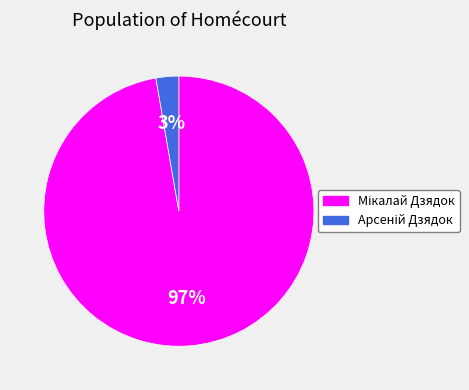

Is there a majority slice in this chart?

Yes